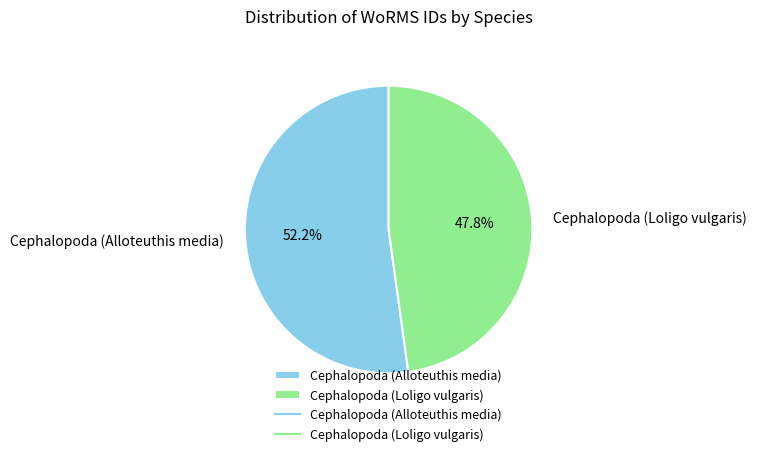

What is the largest slice in the pie chart?

Cephalopoda (Alloteuthis media)